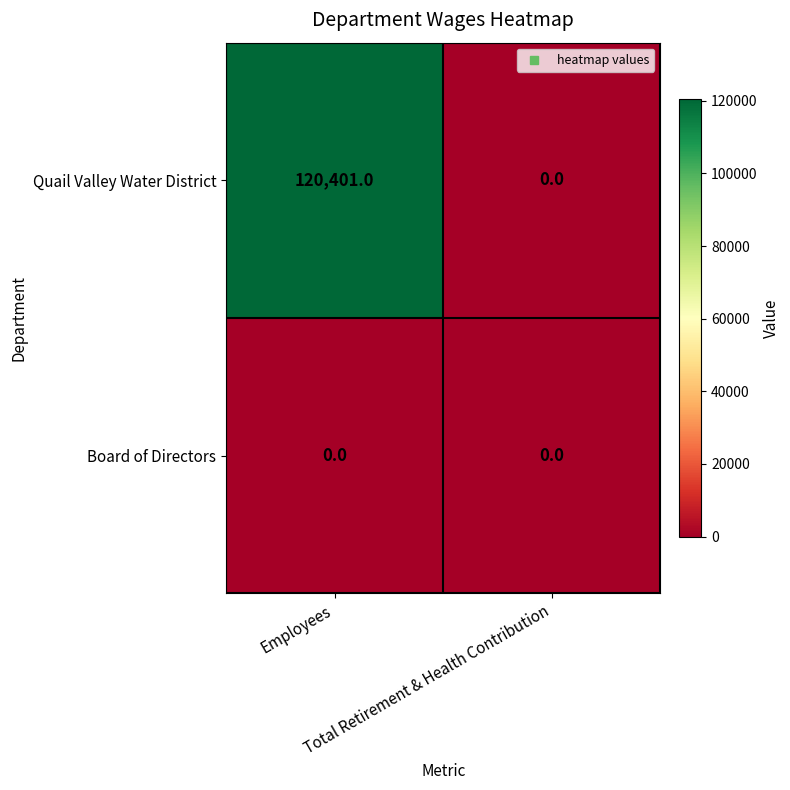

What is the difference between the maximum and minimum values in the Quail Valley Water District series?

120401